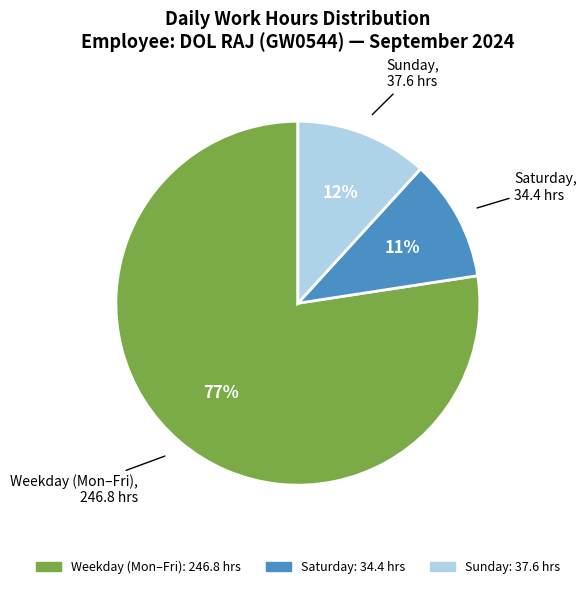

To the nearest percent, what is the average slice percentage?

33%